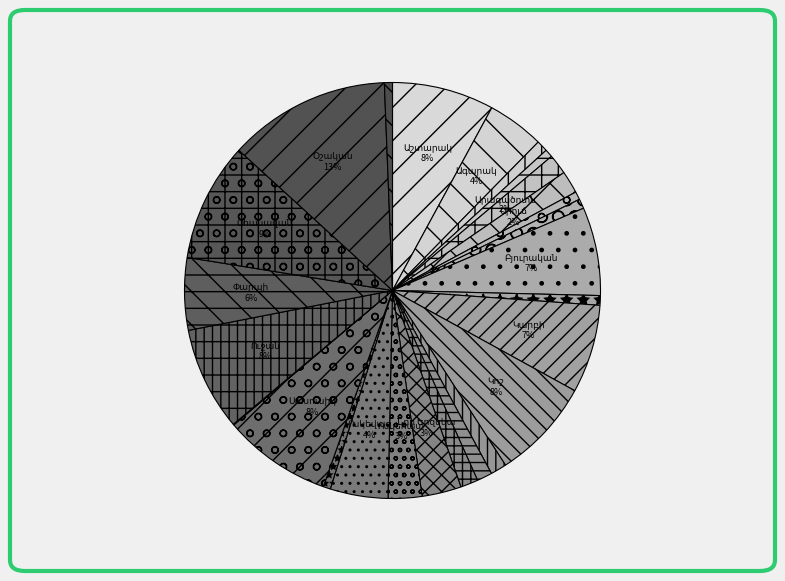

What is the largest slice in the pie chart?

Օշական